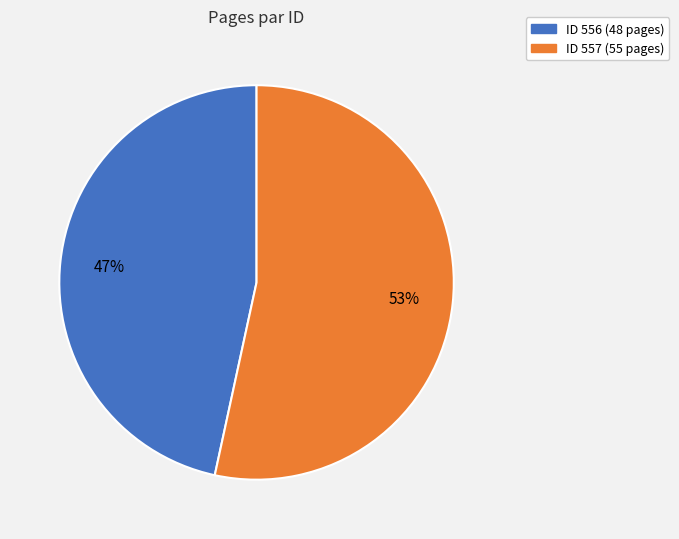

Is there a majority slice in this chart?

Yes